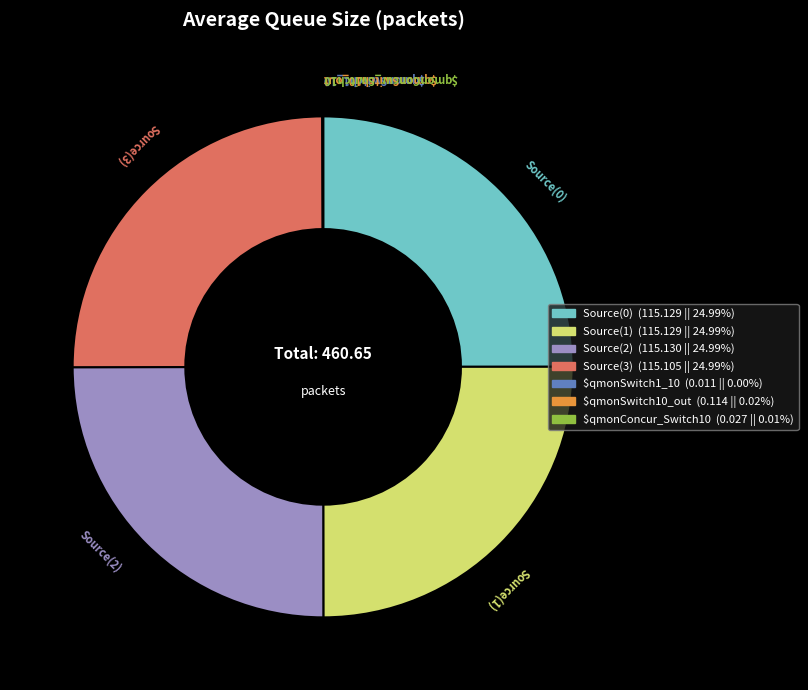

Is there a majority slice in this chart?

No